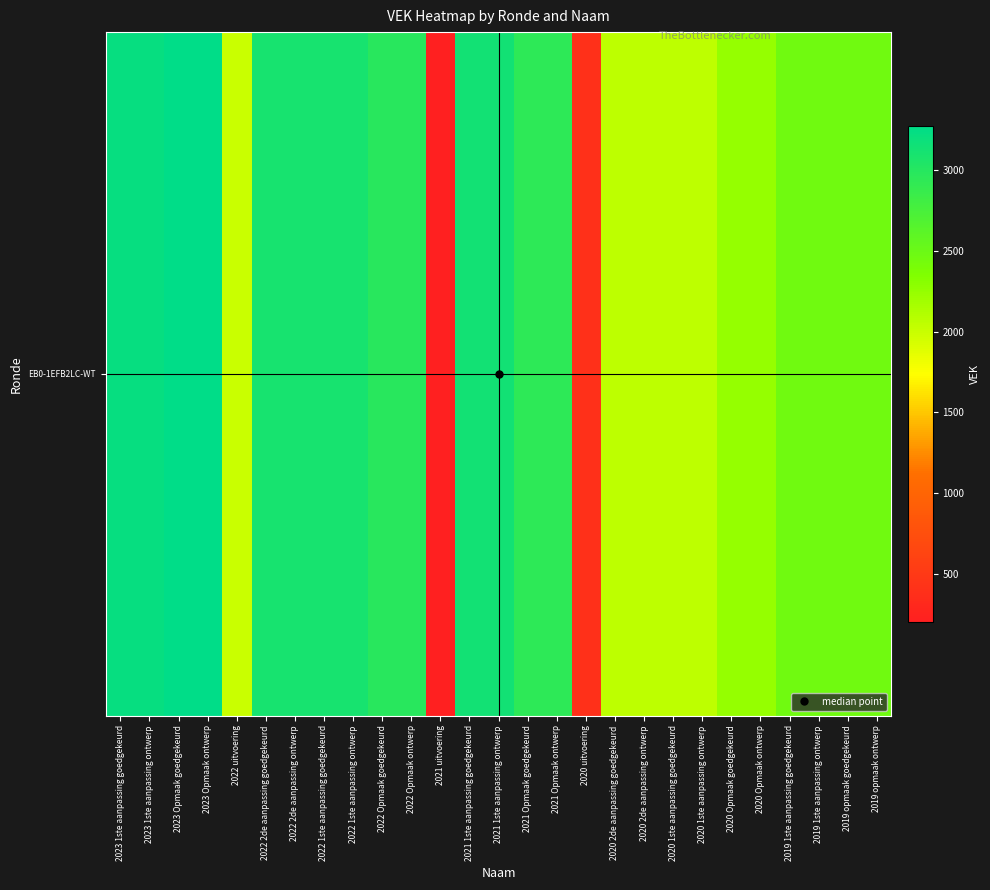

What is the sum of the values at 2019 opmaak ontwerp and 2023 Opmaak ontwerp?

5742